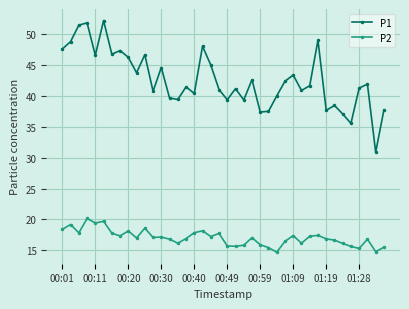

True or false: P2 has more than 1 interior local peaks.

True